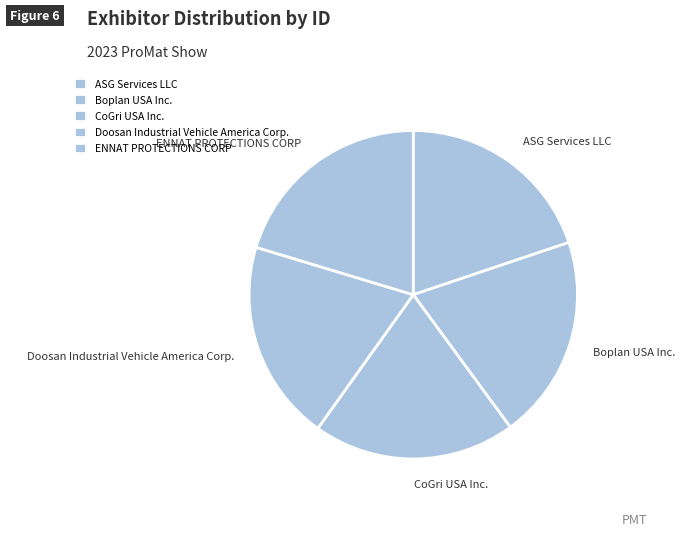

Does ASG Services LLC represent more than half of the total?

No